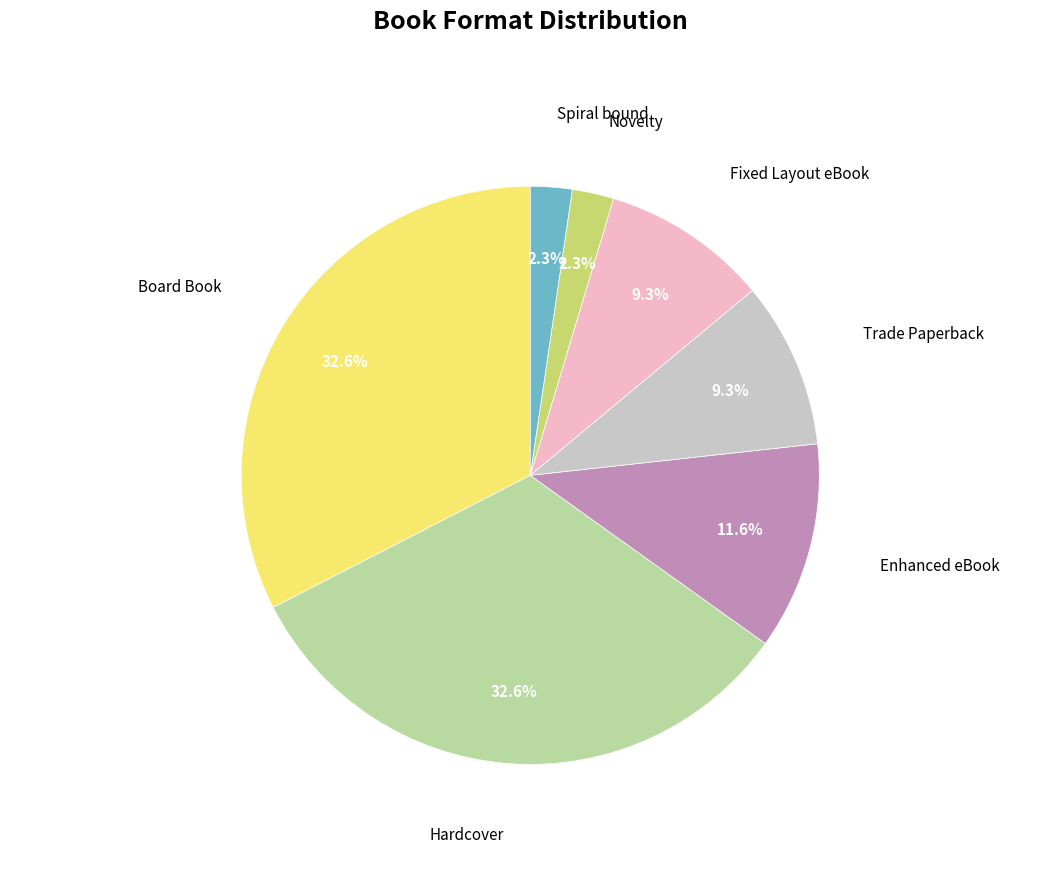

Does Enhanced eBook account for over 50% of the chart?

No